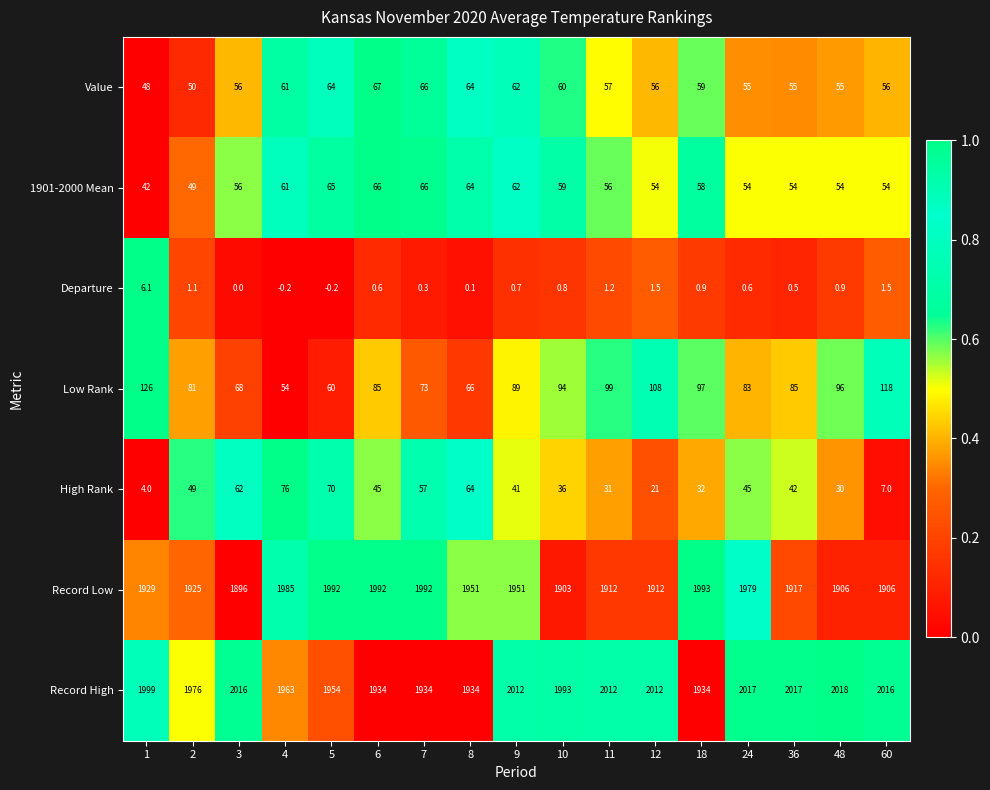

Which series has the largest range (max minus min)?

Record Low